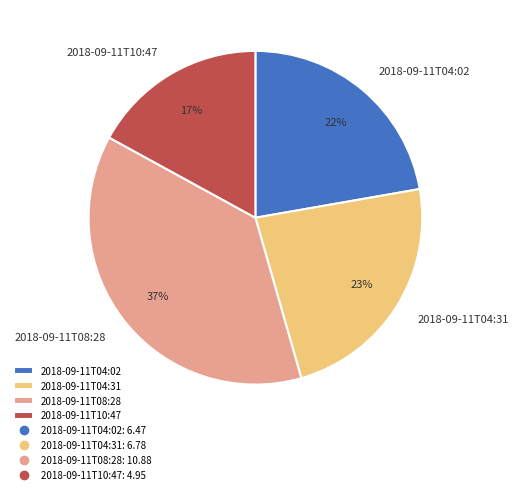

How many segments does this pie chart have?

4